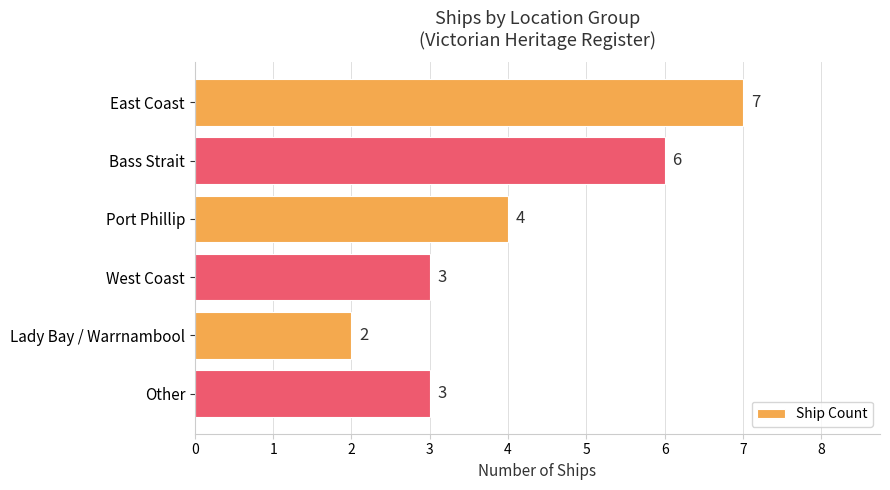

What is the minimum value shown in the chart?

2